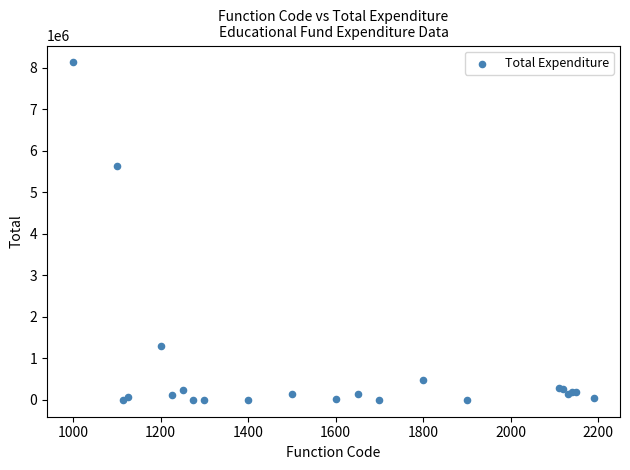

What Y value in the scatter plot is closest to 4061343?

5626989